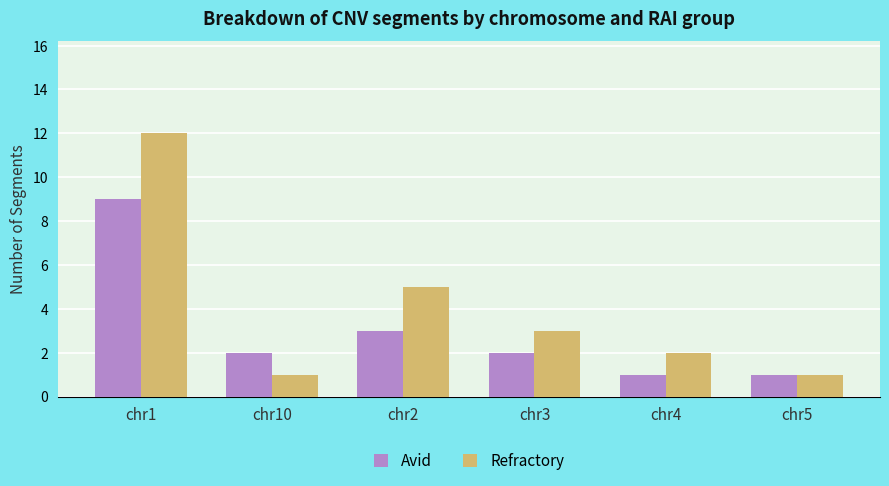

How many bars are there in each group?

2